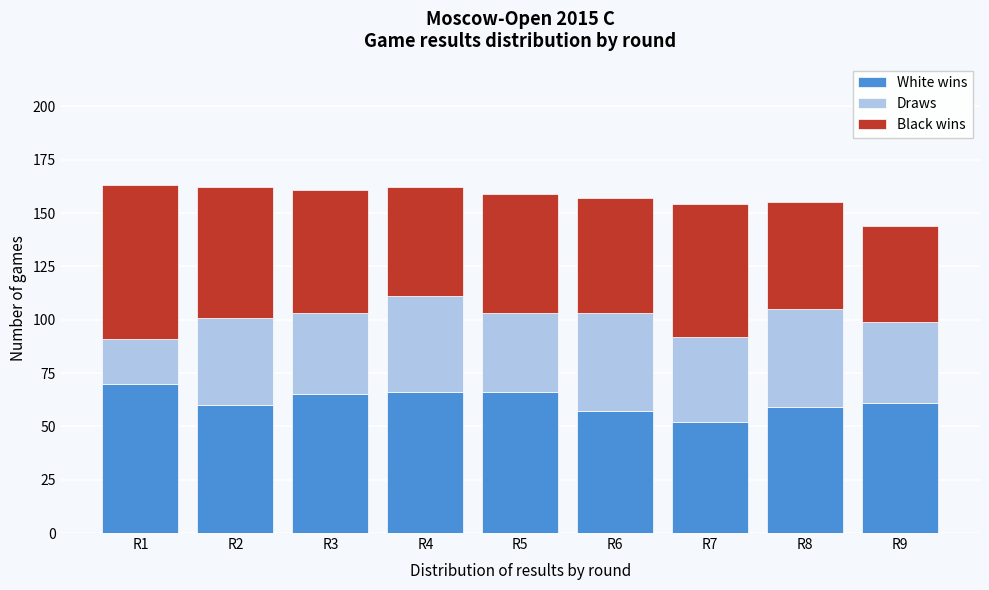

Reading left to right, list the values for the White wins series.

R1=70	R2=60	R3=65	R4=66	R5=66	R6=57	R7=52	R8=59	R9=61